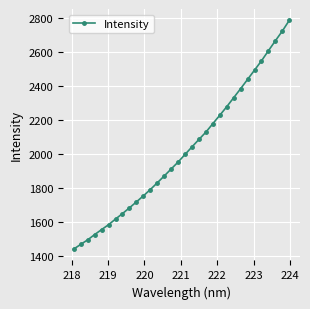

What is the value of the 17th point from the left?

1995.7